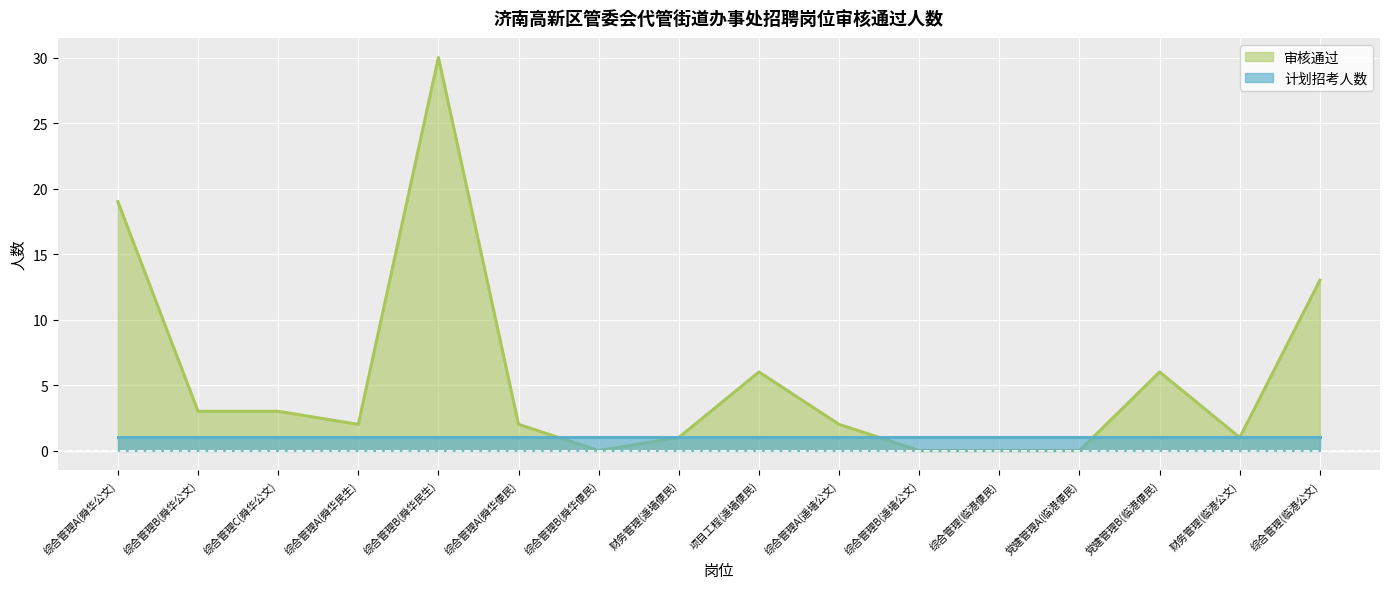

True or false: there are more than 1 points higher than both neighbors.

True